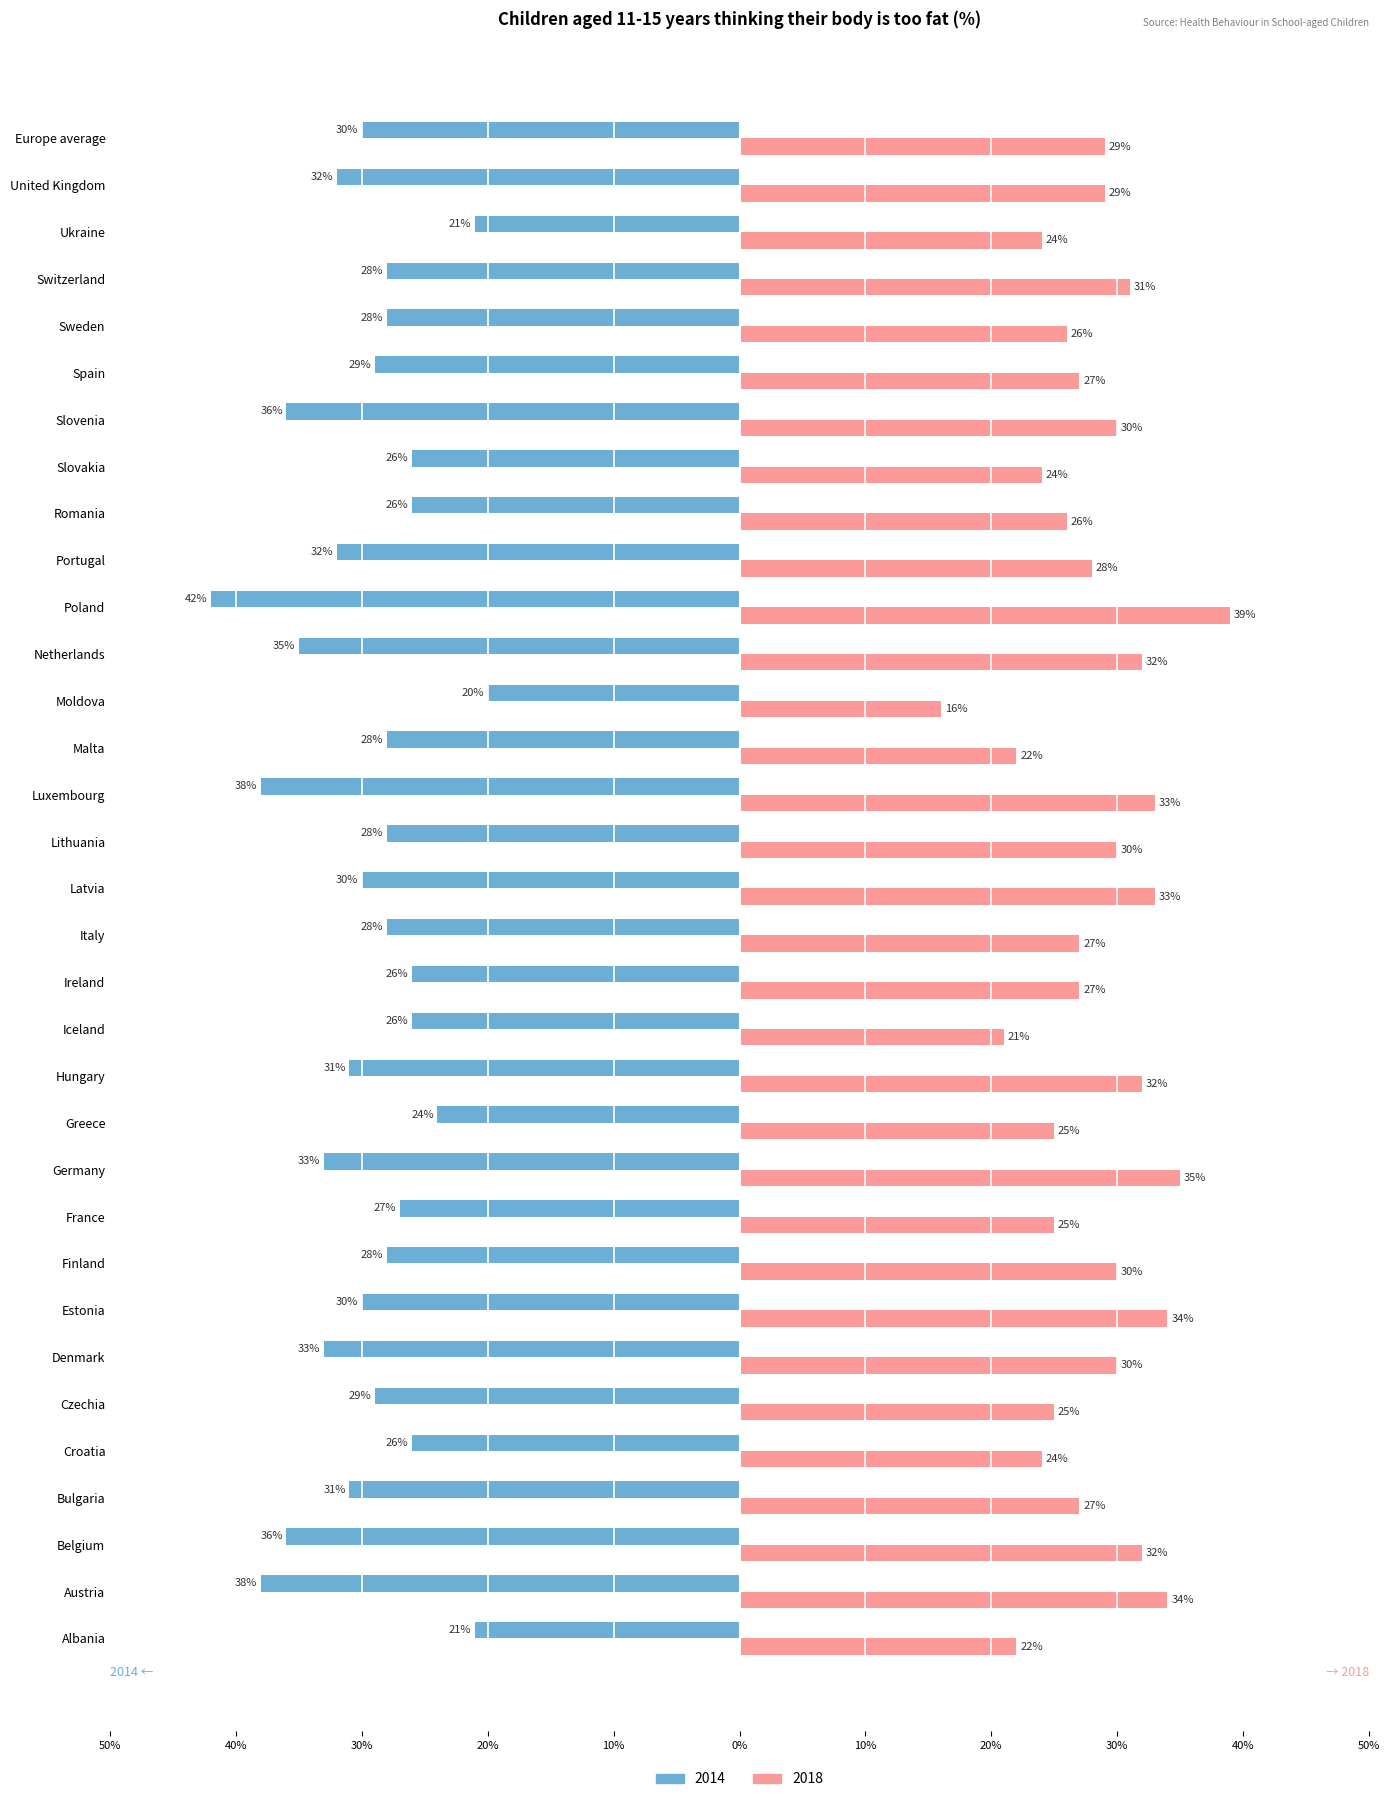

What is the label of the 12th bar from the left?

Greece